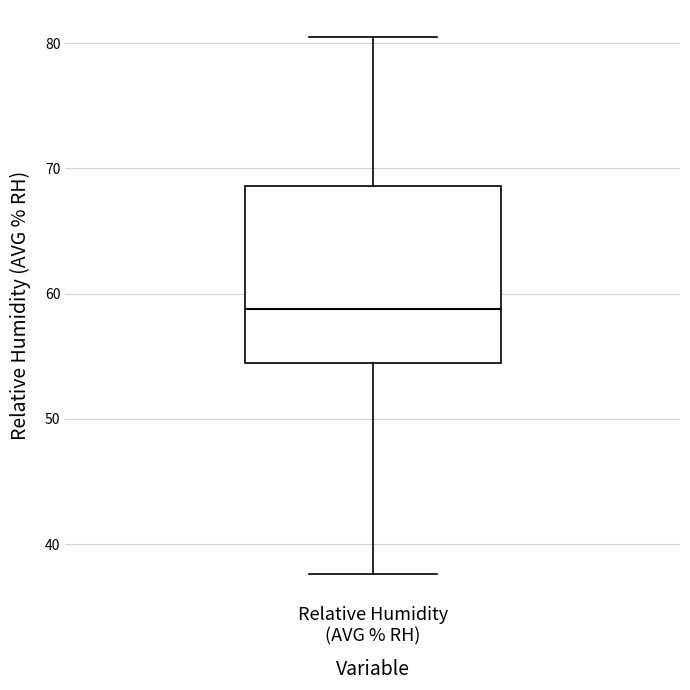

Transcribe this box plot: give where the median line is, the range the box spans, and where the two whiskers end, as read against the y-axis. The values are not printed on the chart, so give them approximately, as read against the axis.

median 59, box 54 to 69, whiskers 38 to 81